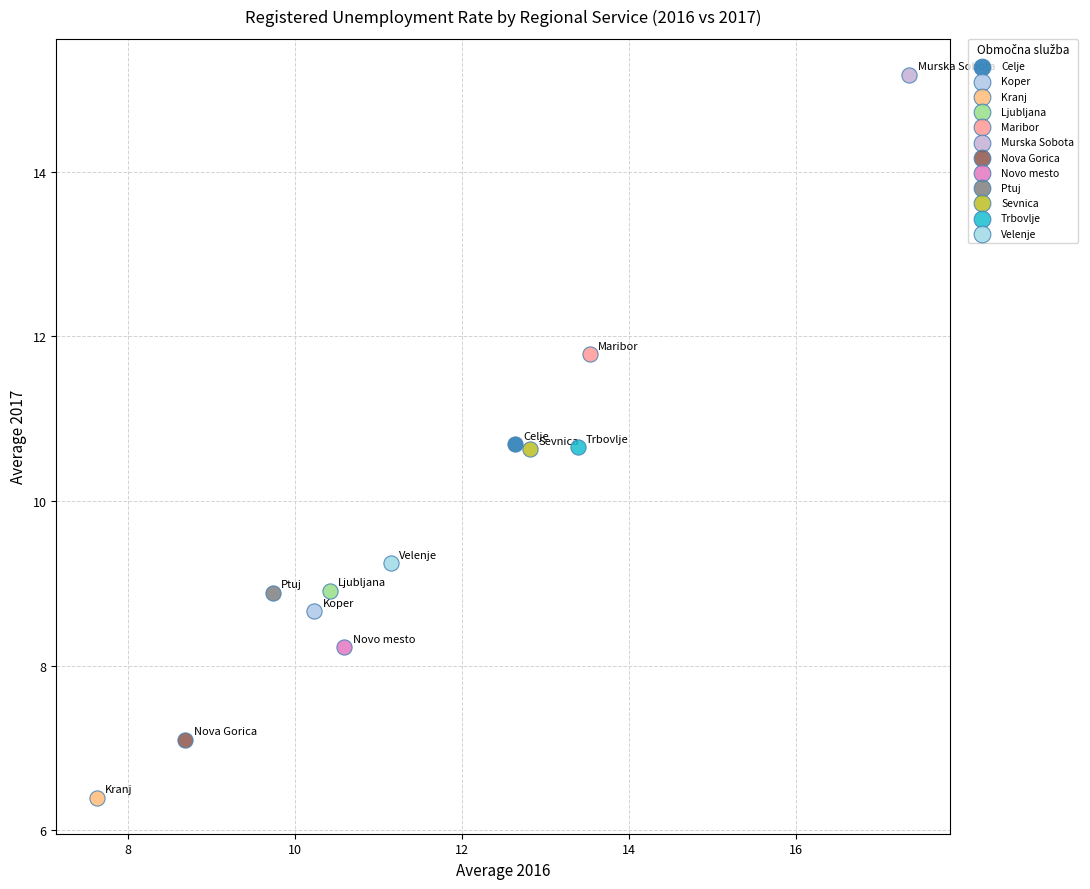

Which series contains the lowest Y value?

Kranj